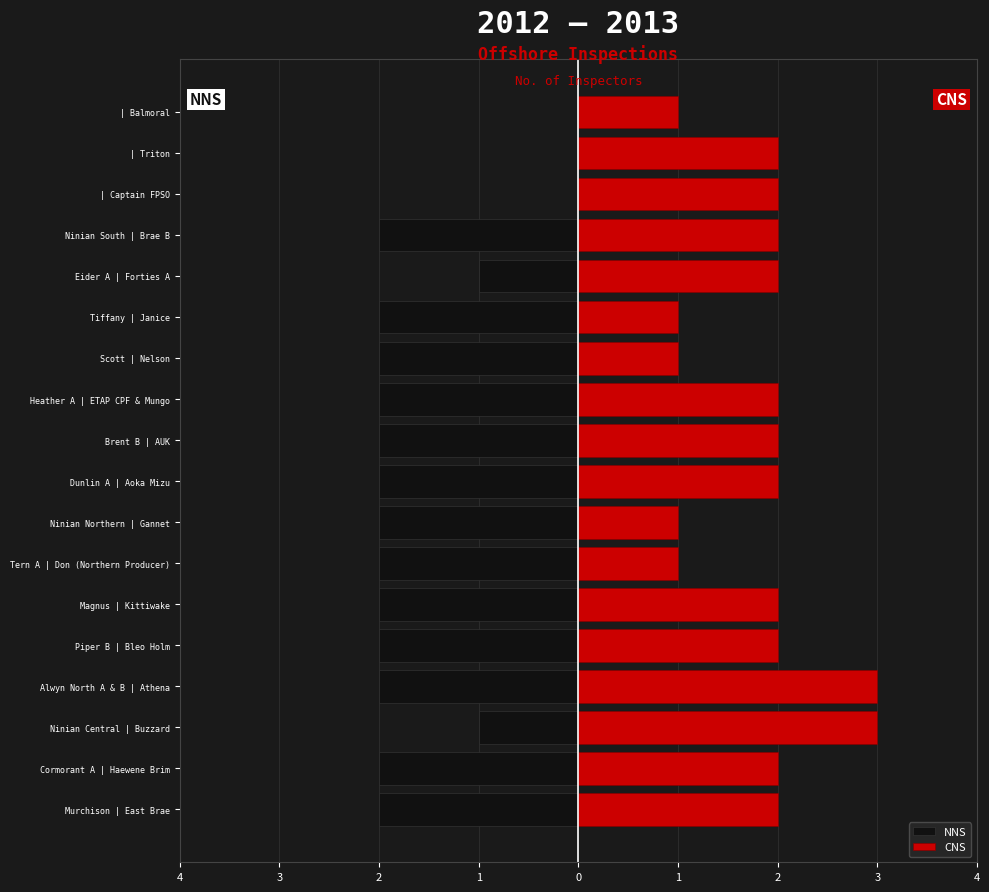

How many data points in NNS are above -2?

5